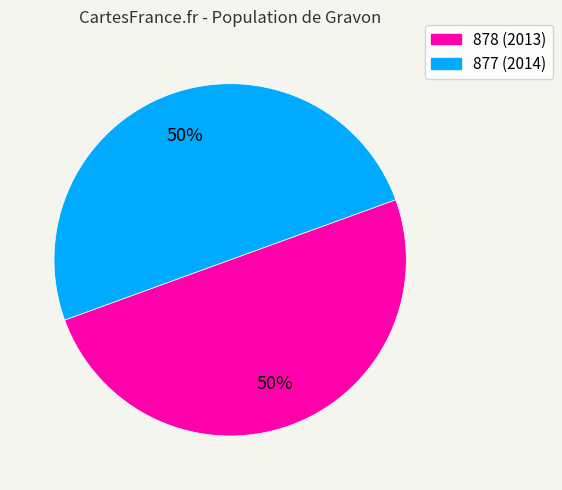

Approximately how many times larger is the value at 877 compared to 878?

1.0